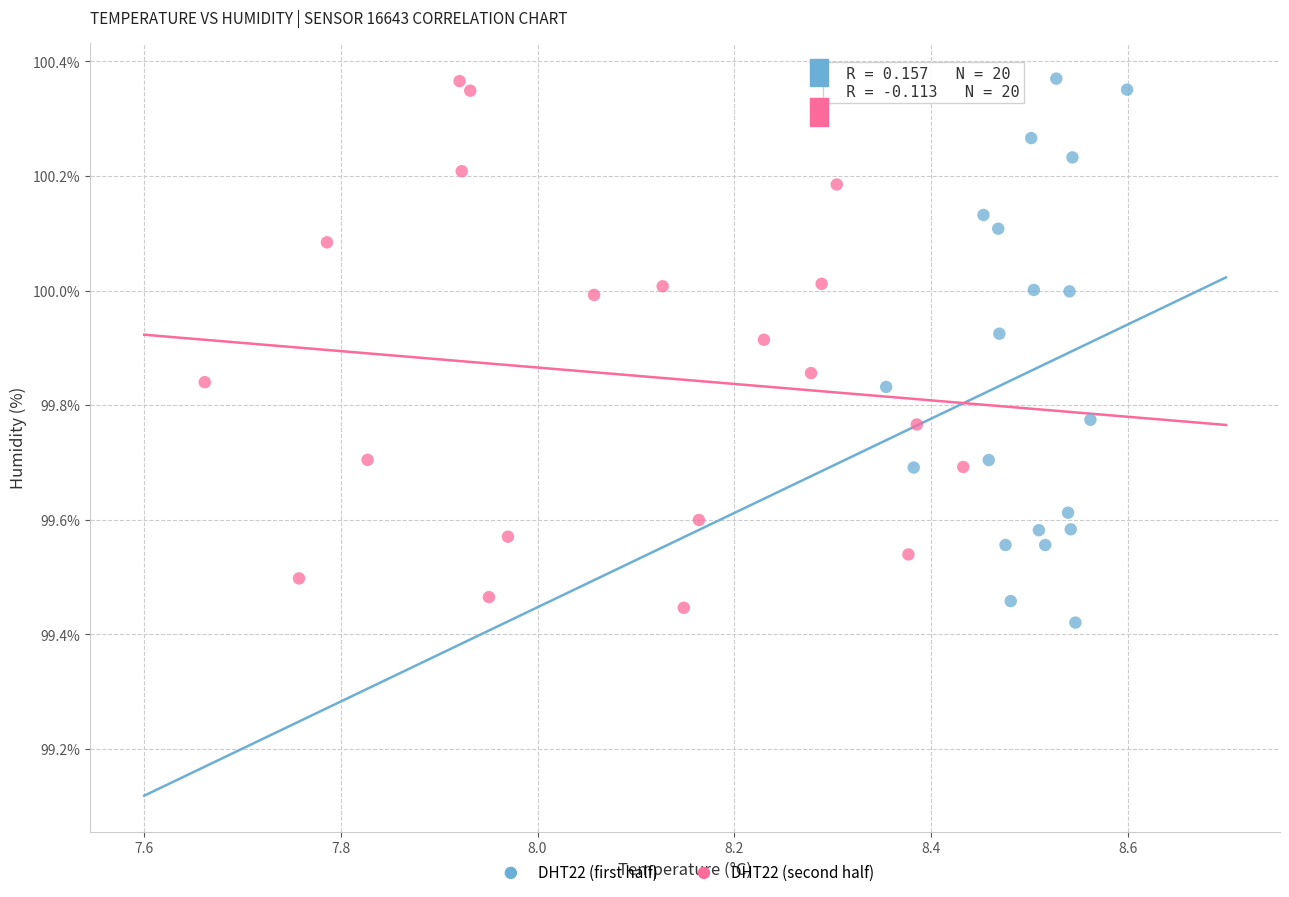

Which series reaches the minimum Y coordinate?

DHT22 (first half)